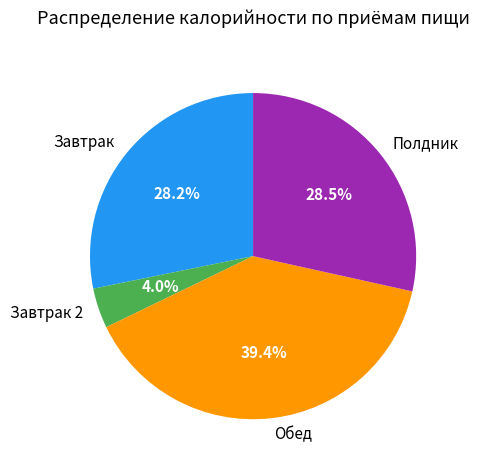

Which category has the smallest portion of the pie?

Завтрак 2